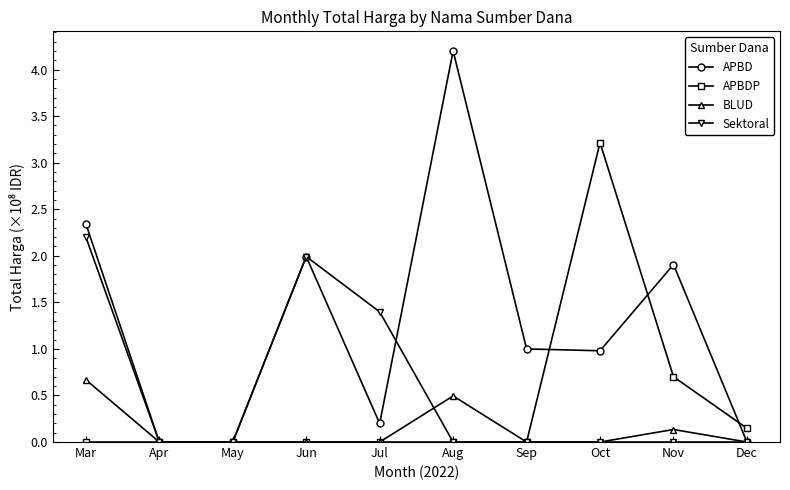

What is the sum of all APBDP values?

4.1